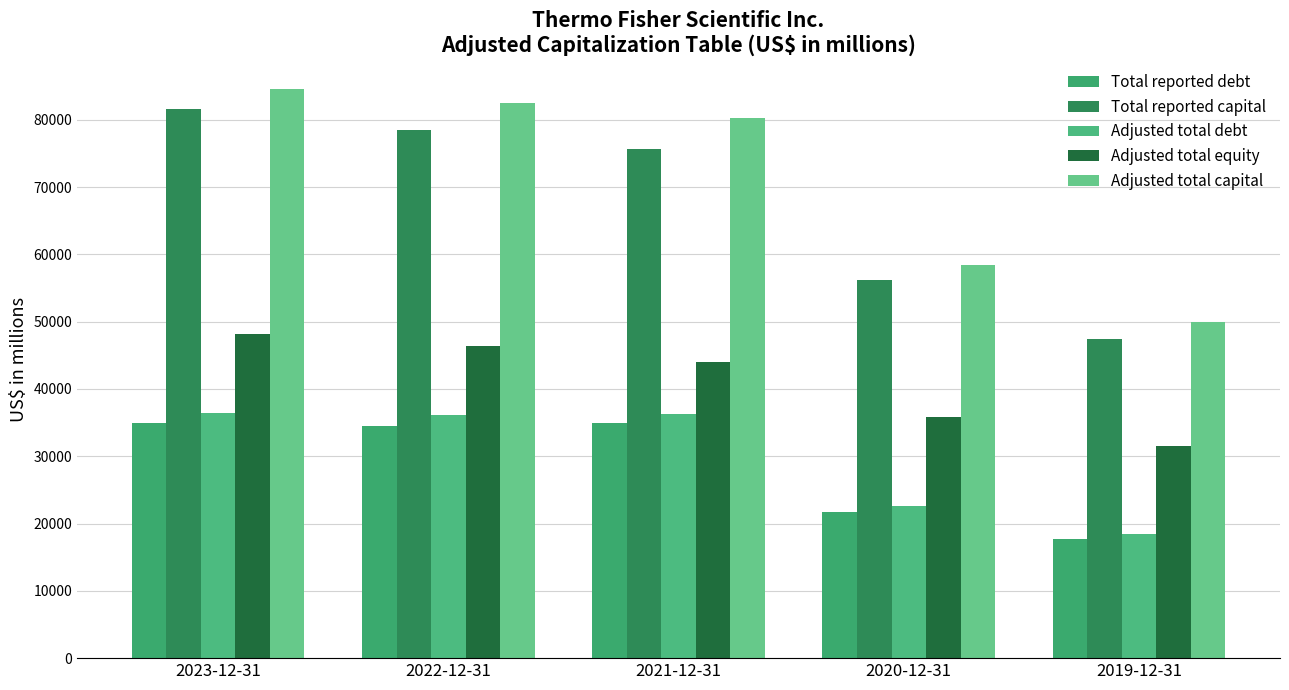

At how many categories does at least one series exceed 30282?

5